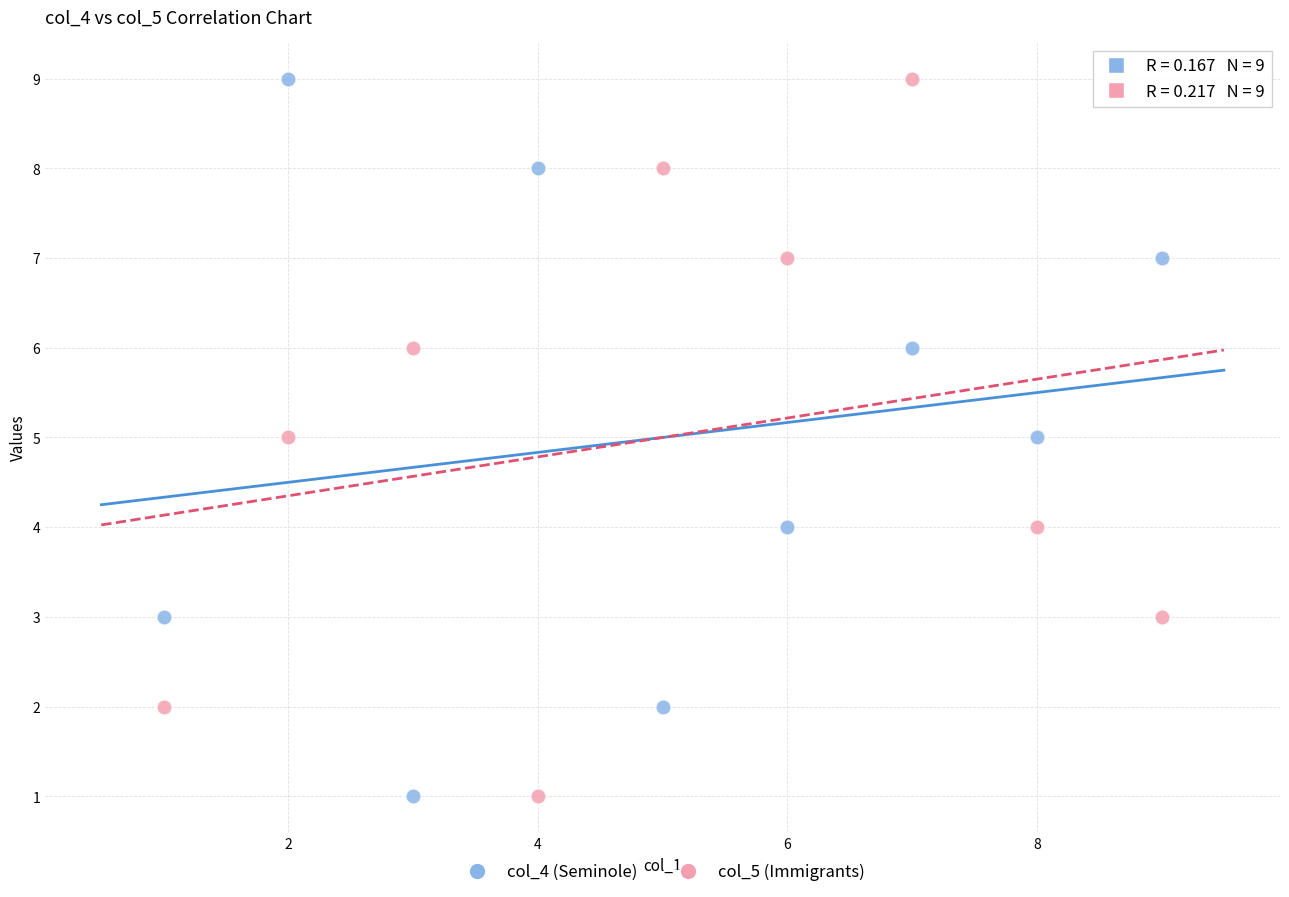

Across all data points, what is the range of Y values (max minus min)?

8